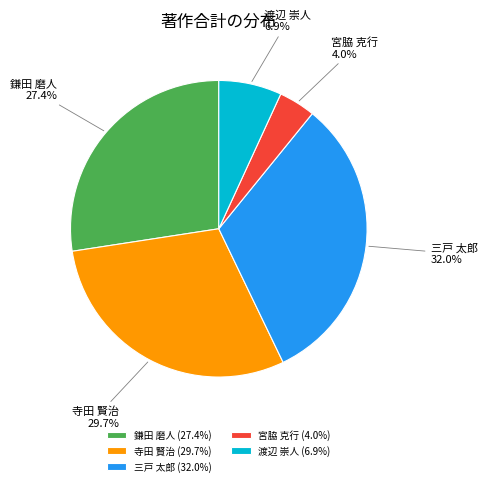

To the nearest percent, what is the combined percentage of 寺田 賢治 and 三戸 太郎?

62%